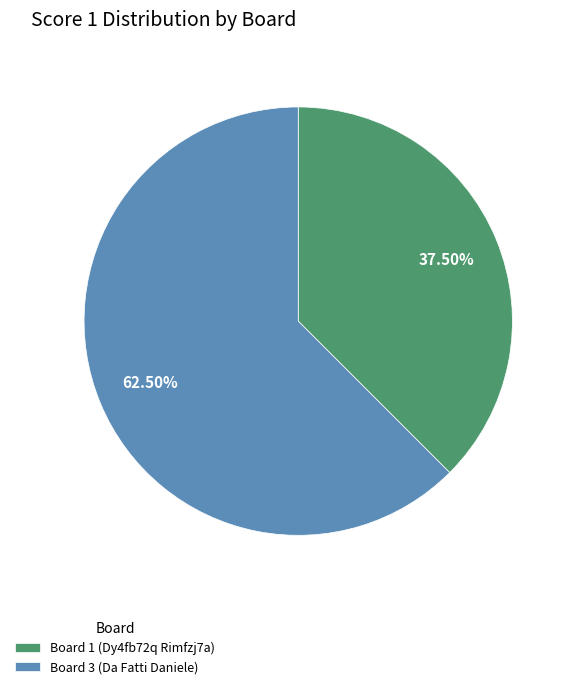

Is Board 1 (Dy4fb72q Rimfzj7a) the majority of the pie?

No